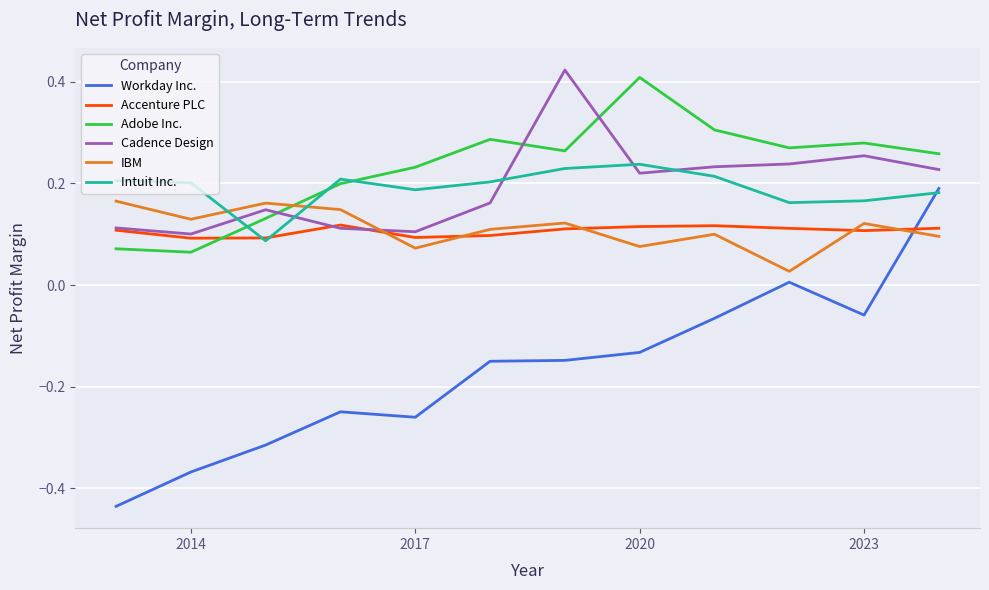

Which series has the widest spread of values?

Workday Inc.